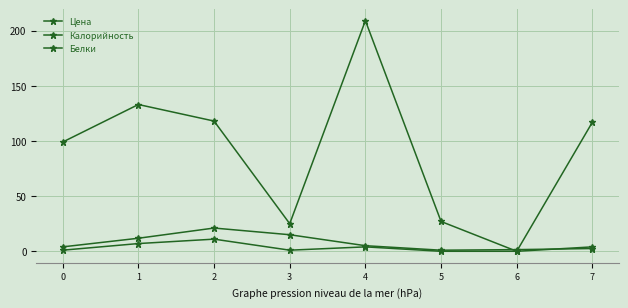

How many categories are shown in the chart?

8